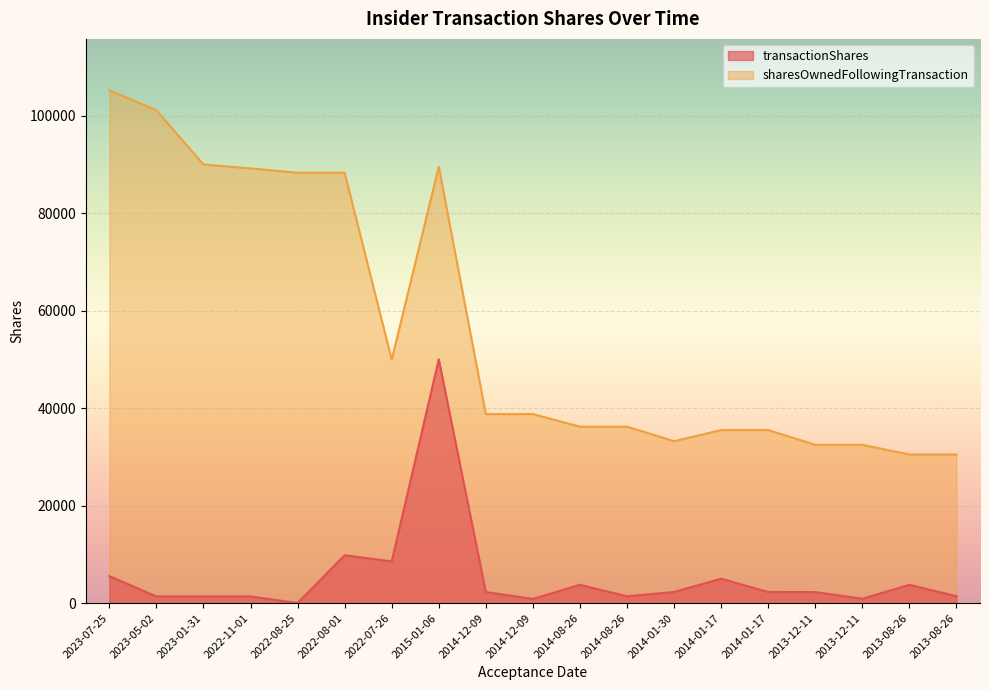

What is the difference between the second highest and second lowest values in the sharesOwnedFollowingTransaction series?

70602